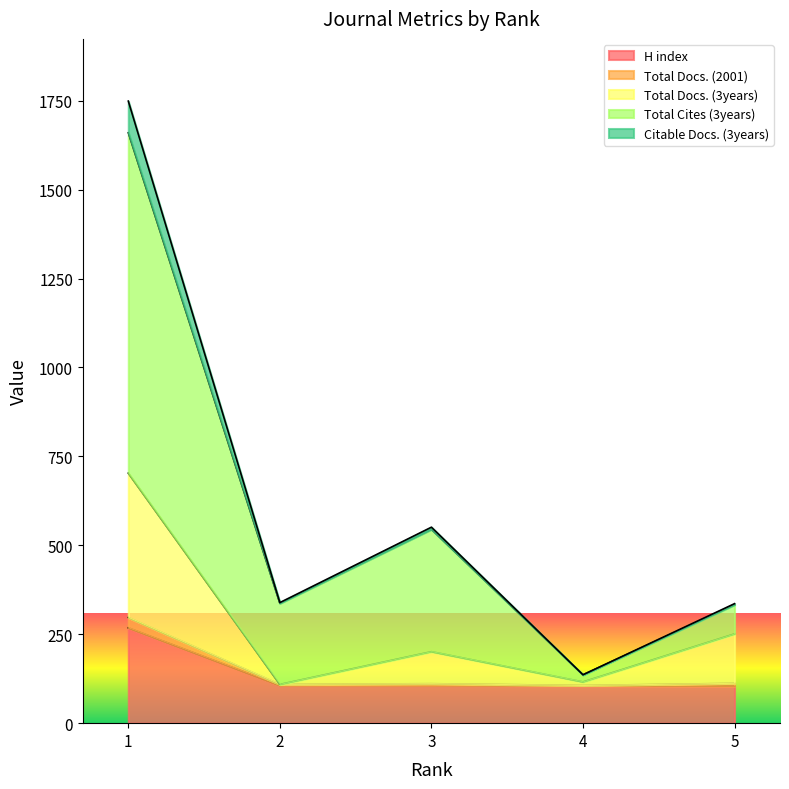

Between 3 and 5, which series saw the biggest shift?

Total Cites (3years)